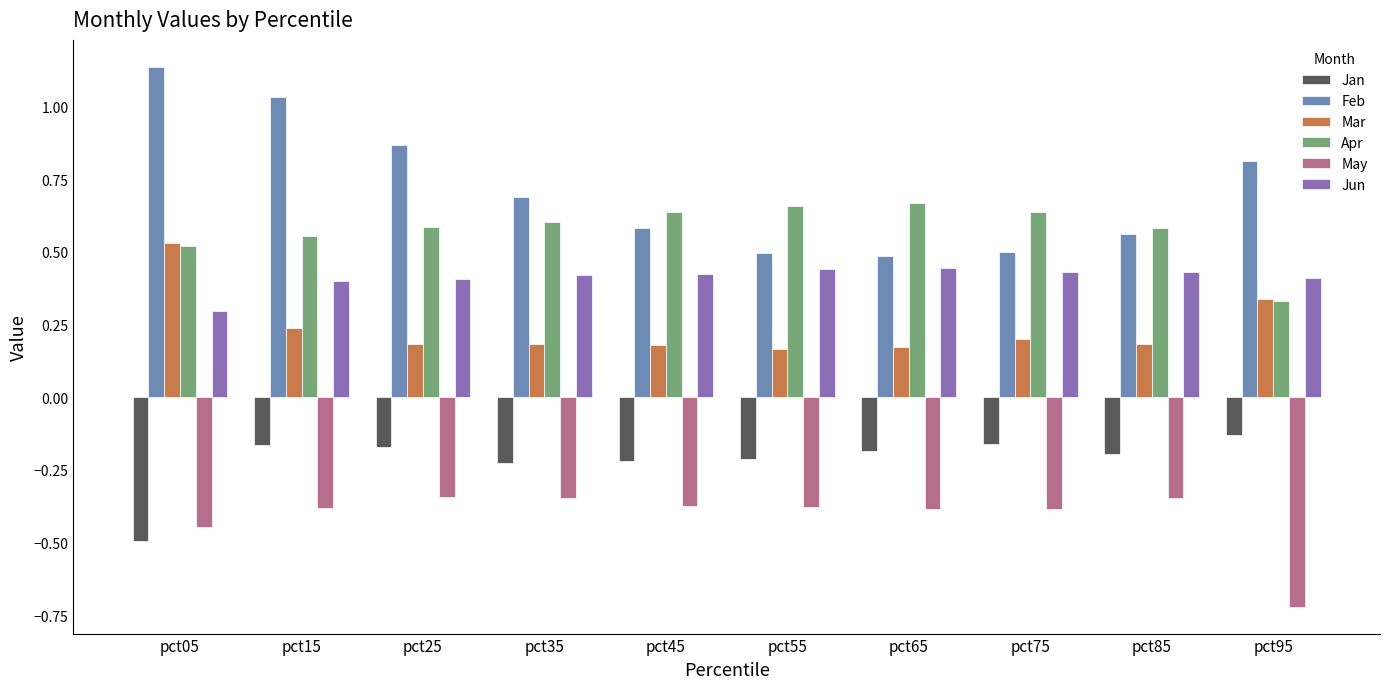

Which series has the largest total across all categories?

Feb